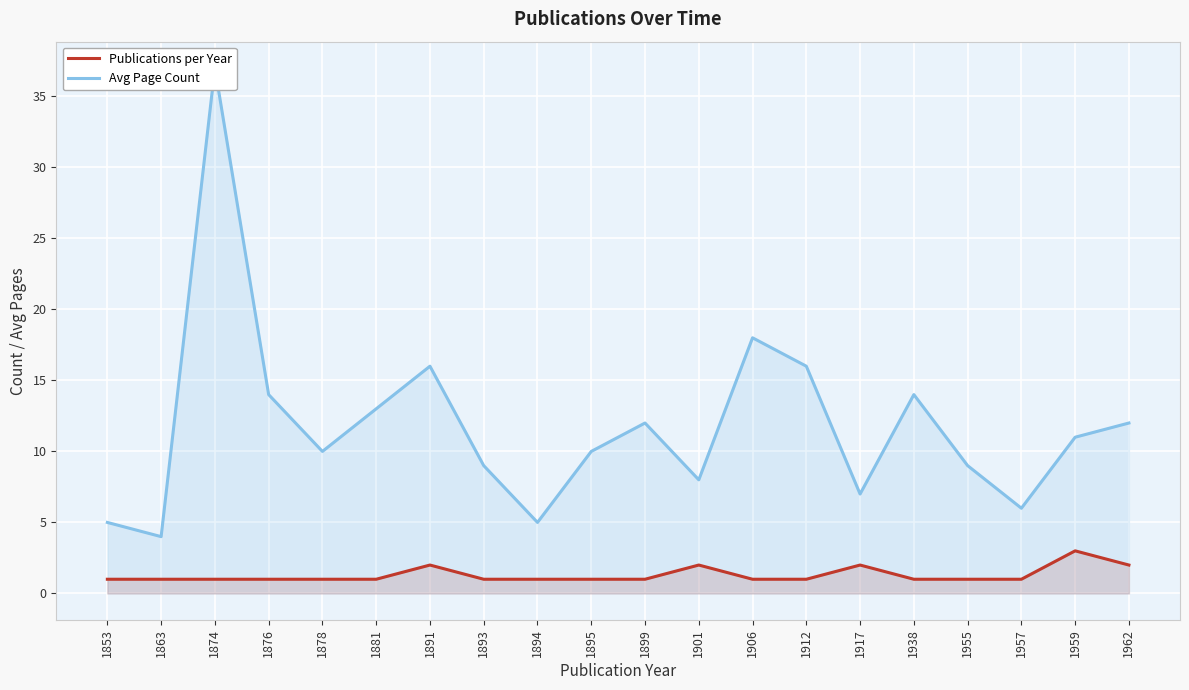

What is the total value across all series at 1912?

17